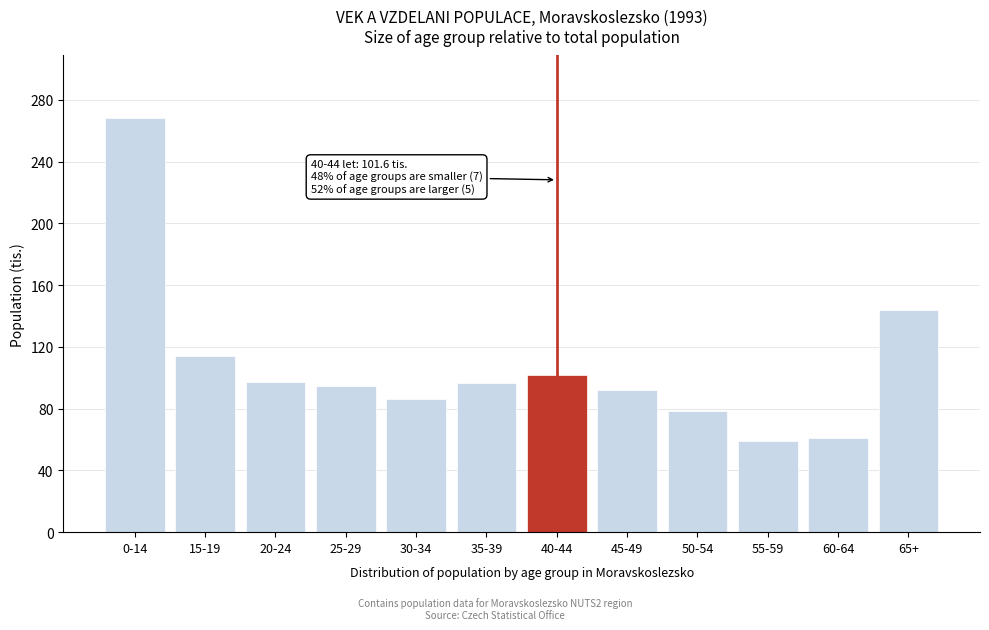

What is the label of the 6th bar from the right?

40-44